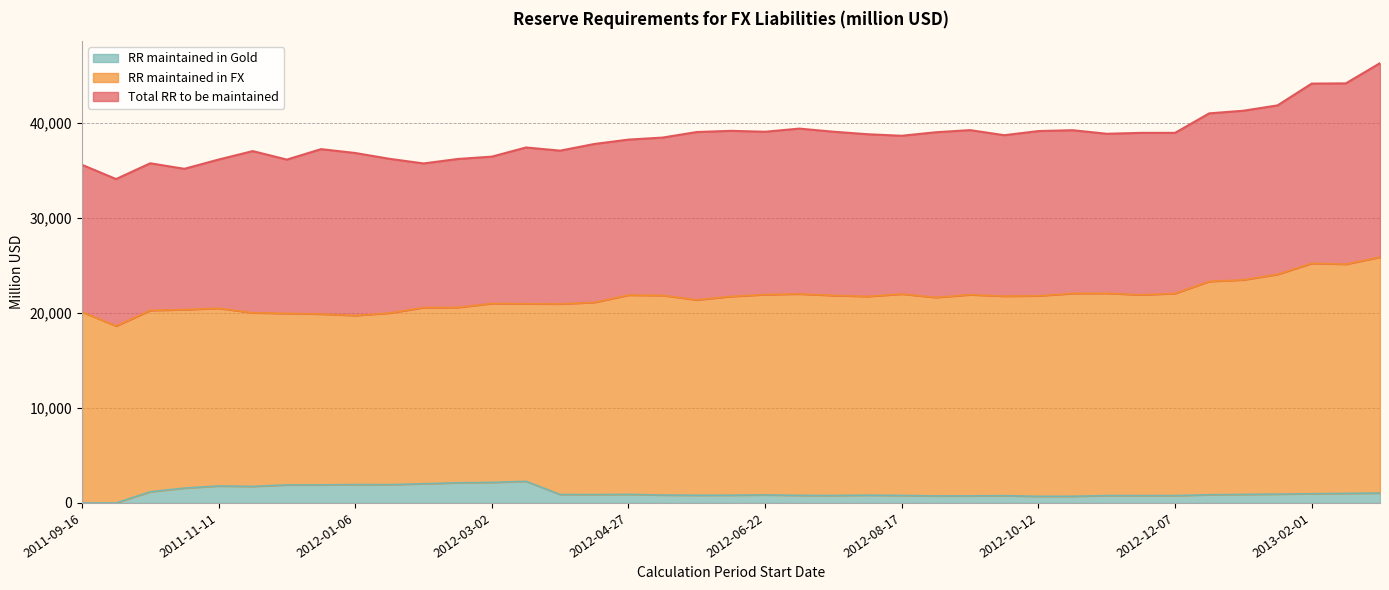

How many values in the RR maintained in Gold series exceed 879?

20